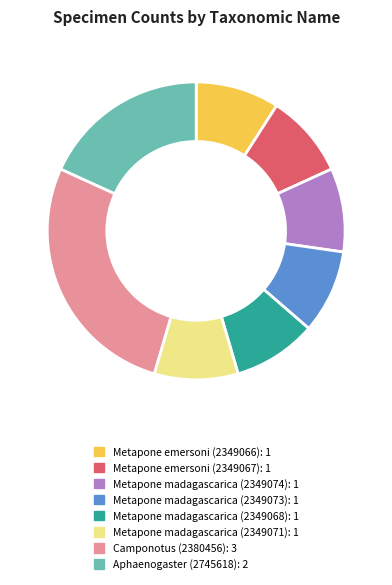

Is Metapone emersoni (2349067) the majority of the pie?

No